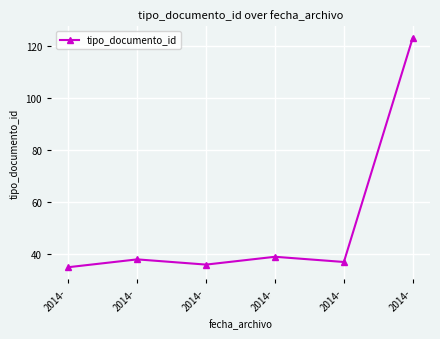

Is this an area chart (filled region under the line)?

No